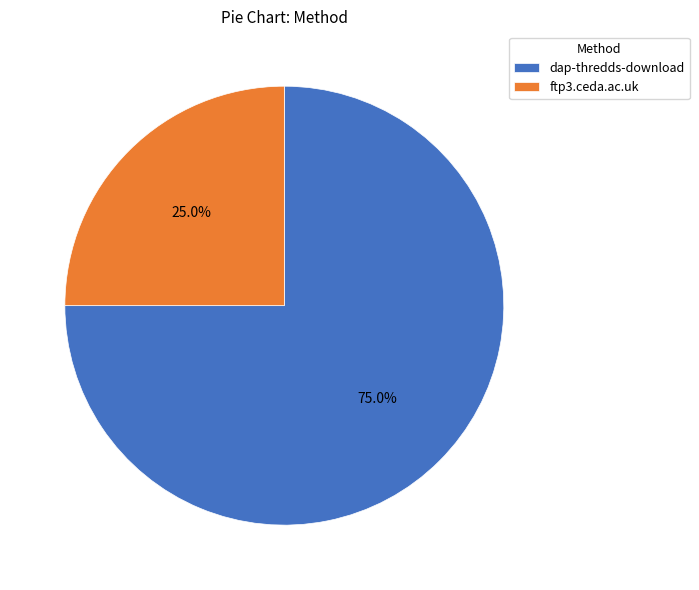

The ftp3.ceda.ac.uk slice represents 25% of the pie. True or false?

True